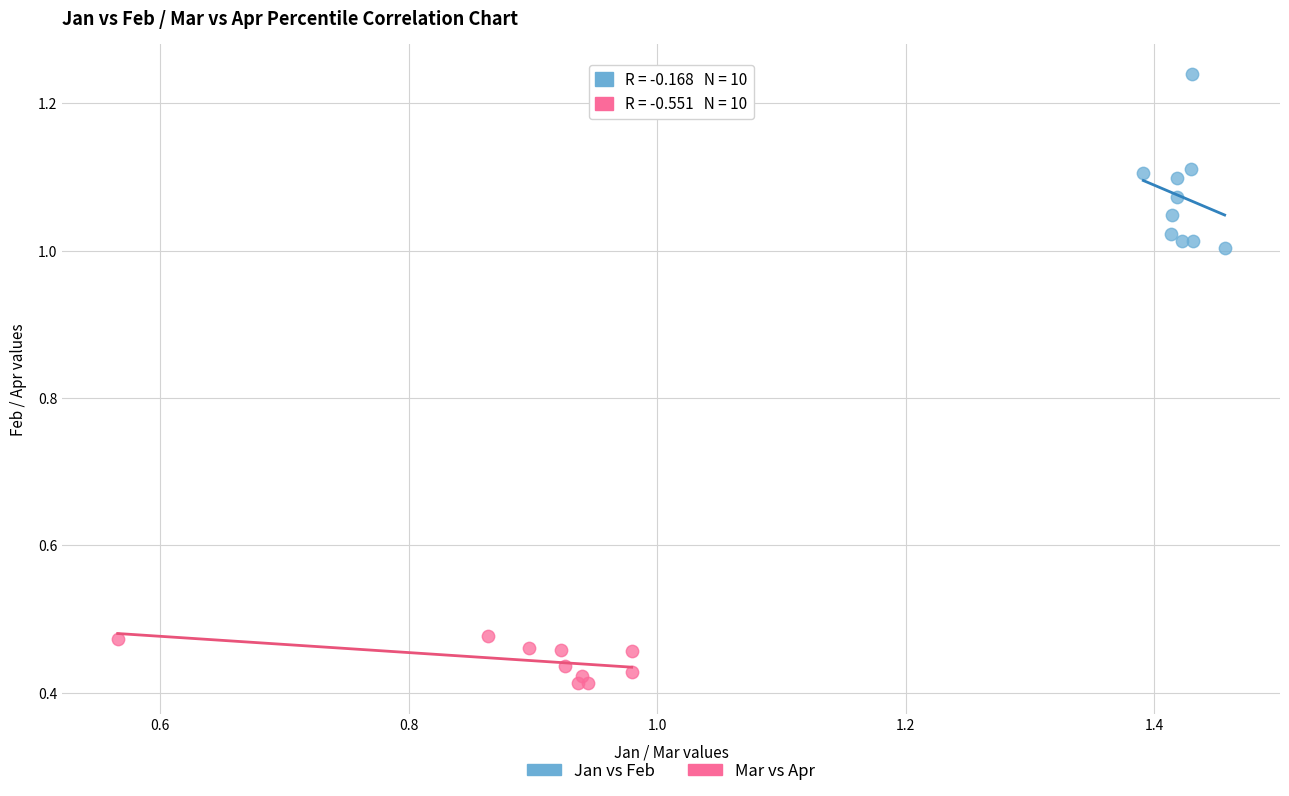

What are all the series names shown in the legend?

Jan vs Feb, Mar vs Apr